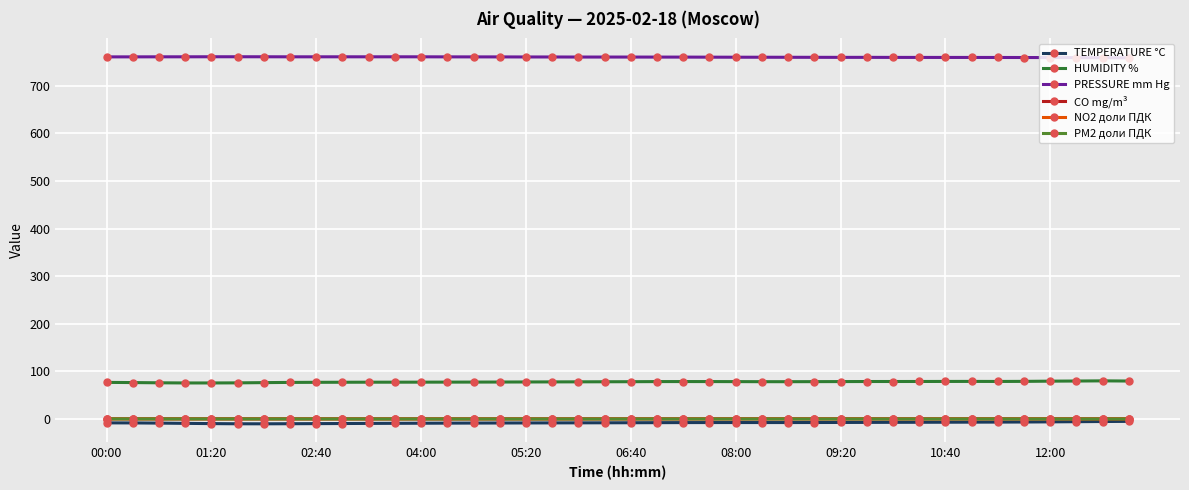

What is the average value of the PRESSURE mm Hg series?

760.2